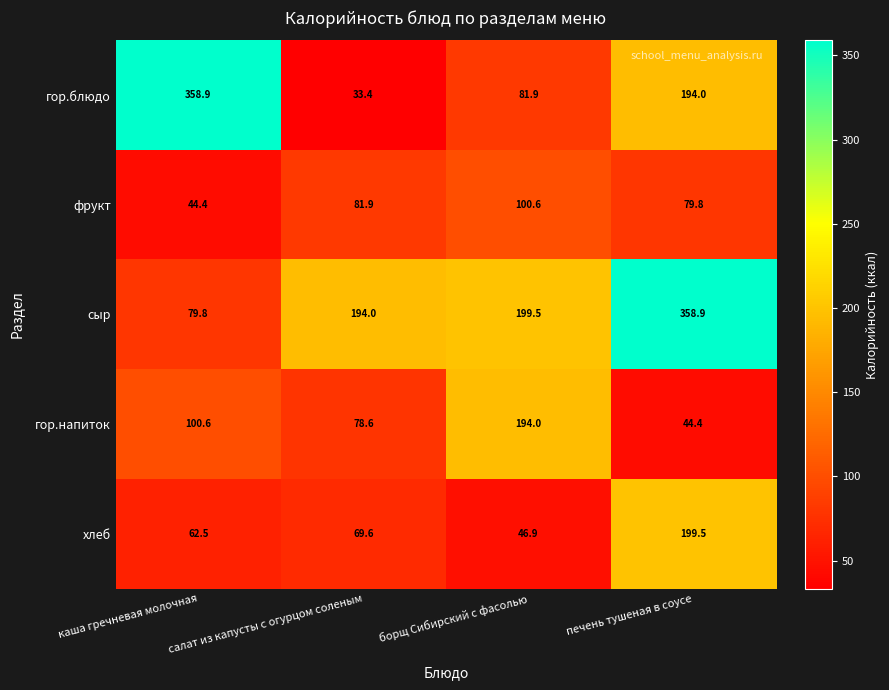

Read the гор.напиток value at борщ Сибирский с фасолью.

194.0